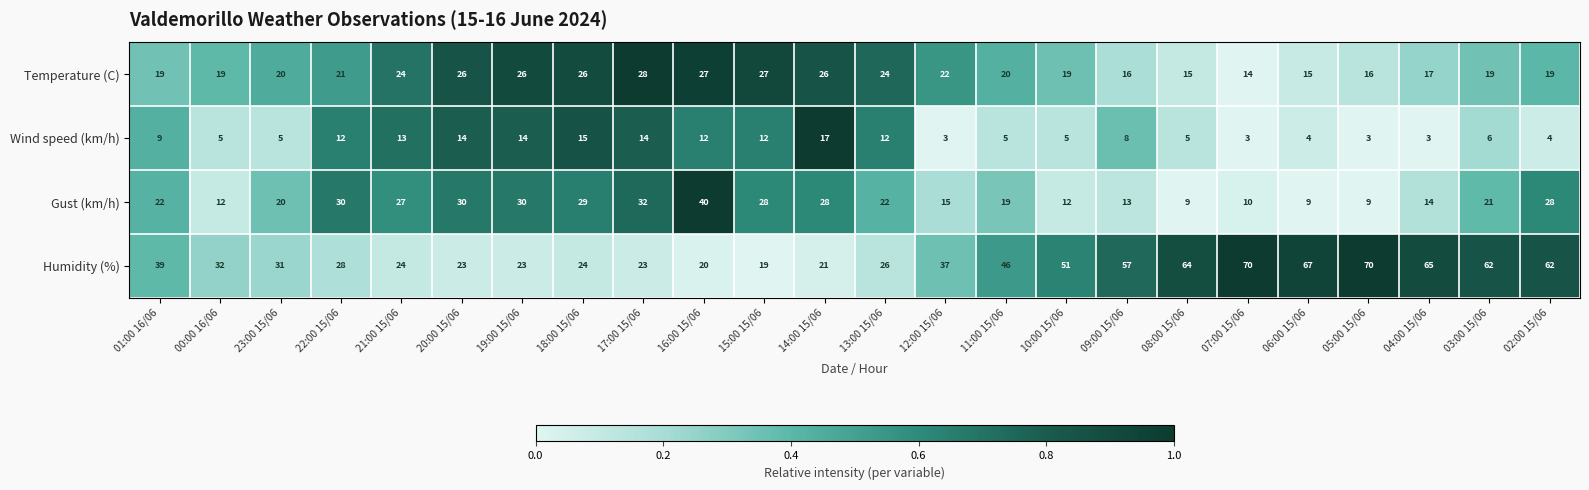

True or false: Humidity (%) has a value of 103 at 08:00 15/06.

False